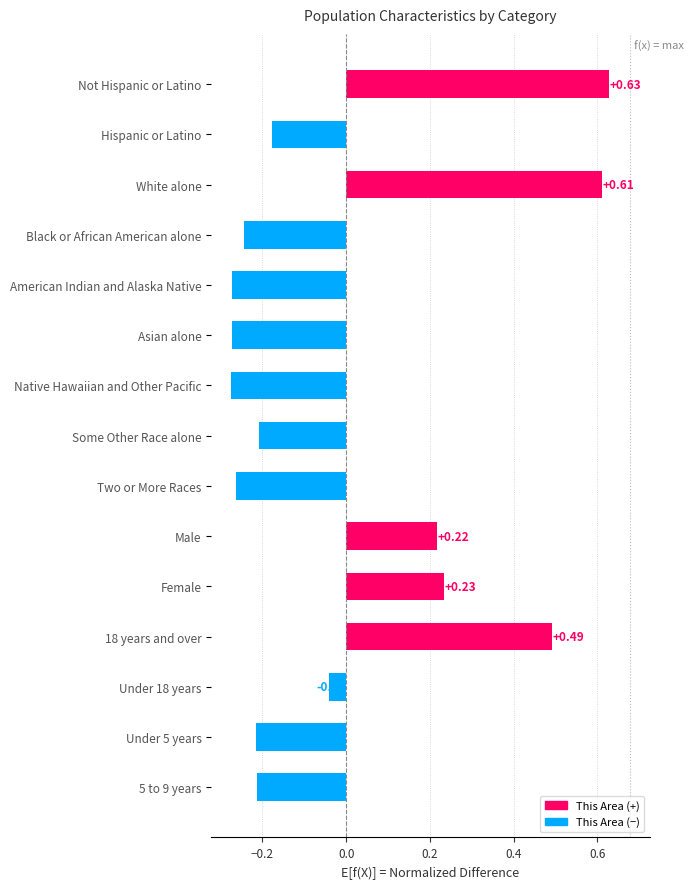

How many data points are above 0?

5